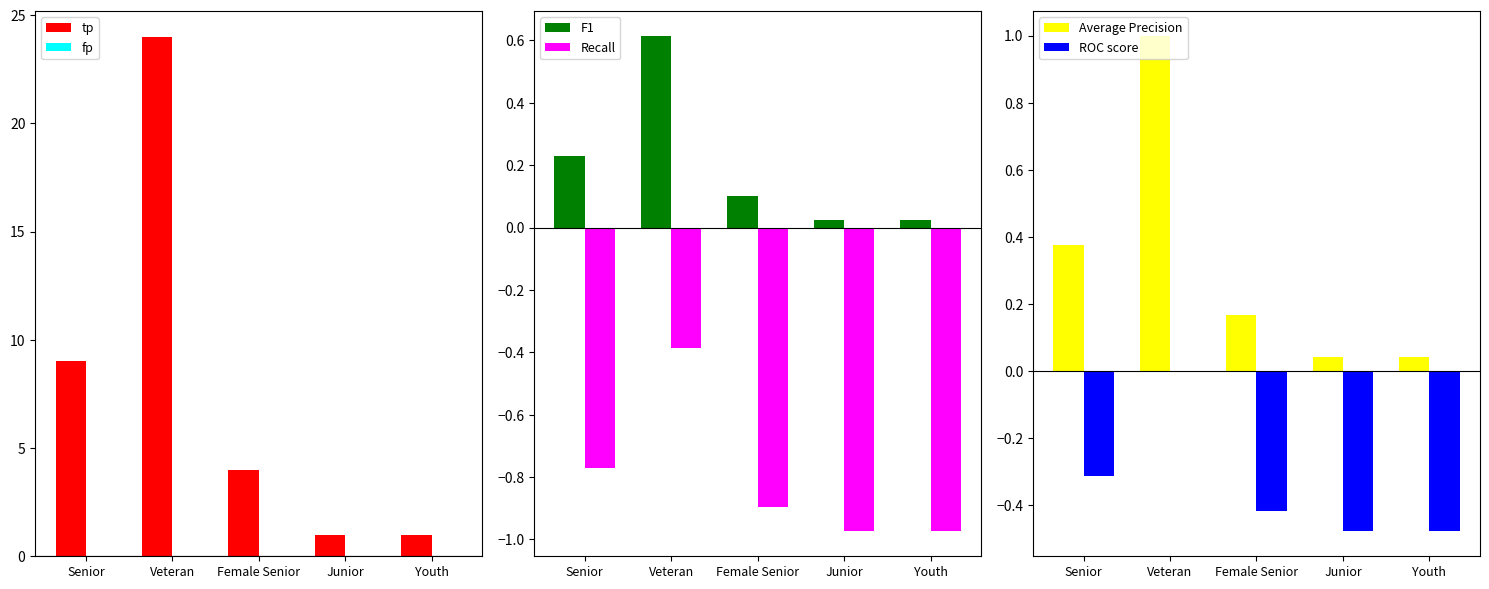

Reading left to right, extract all data points from this chart.

tp: 9.0	24.0	4.0	1.0	1.0
fp: 0.0	0.0	0.0	0.0	0.0
F1: 0.2	0.6	0.1	0.0	0.0
Recall: -0.8	-0.4	-0.9	-1.0	-1.0
Average Precision: 0.4	1.0	0.2	0.0	0.0
ROC score: -0.3	0.0	-0.4	-0.5	-0.5